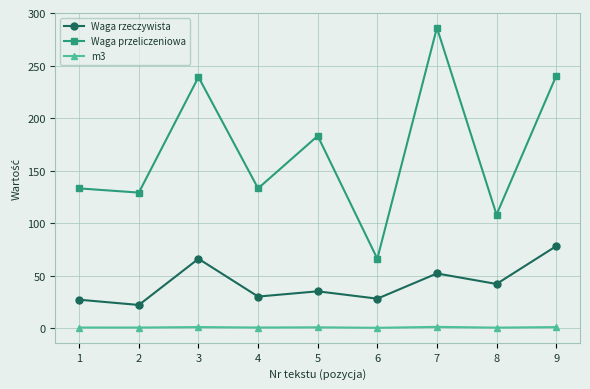

List the series in order of their peak value, highest first.

Waga przeliczeniowa, Waga rzeczywista, m3